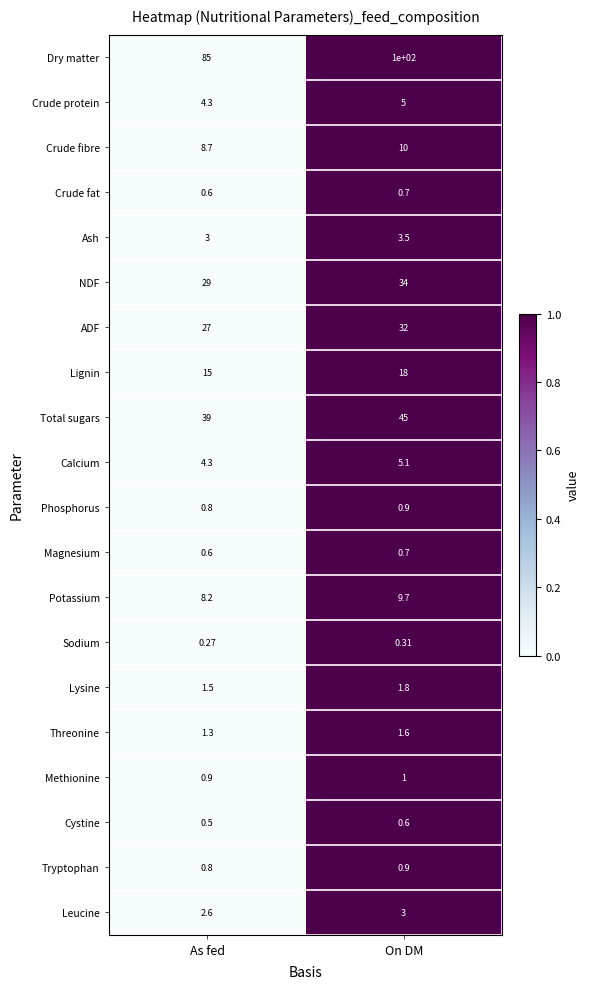

Which category has the lowest value across all series?

As fed